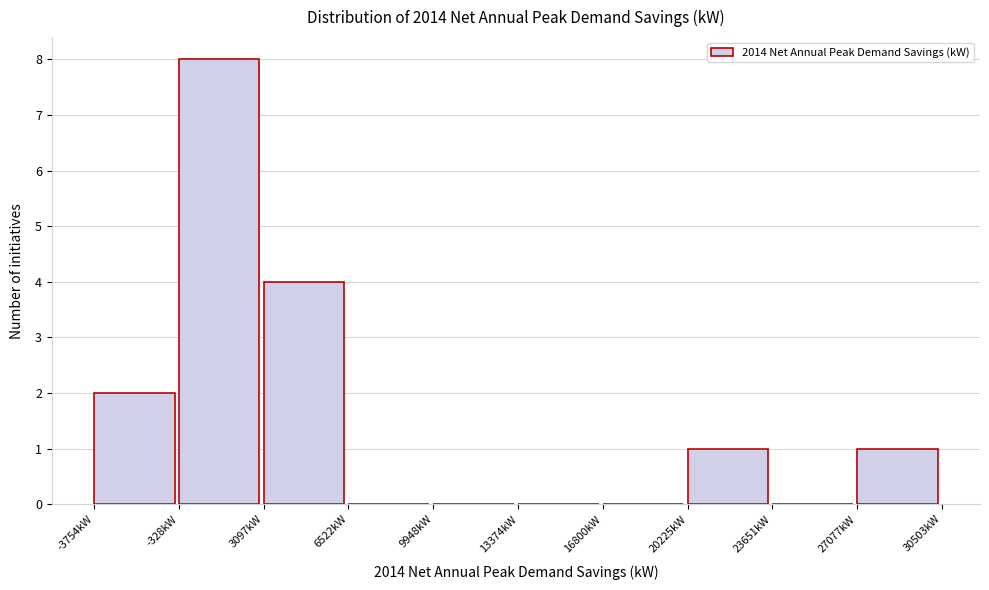

What is the height of the bar covering -500 to 3000 on the x-axis? Neither the bar edges nor the heights are printed on the chart, so give them approximately, as read against the axes.

8